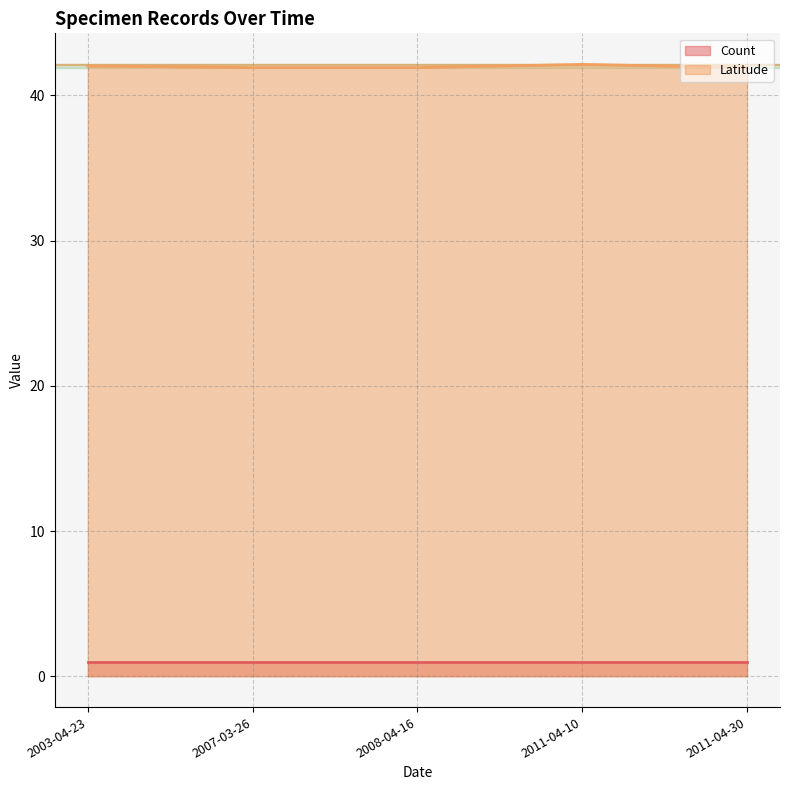

List the series in order of their peak value, lowest first.

Count, Latitude